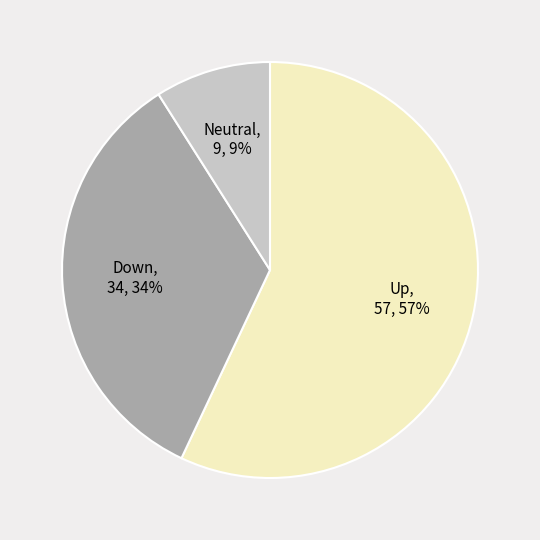

To the nearest percent, what is the difference between the largest and smallest slice percentages?

48%